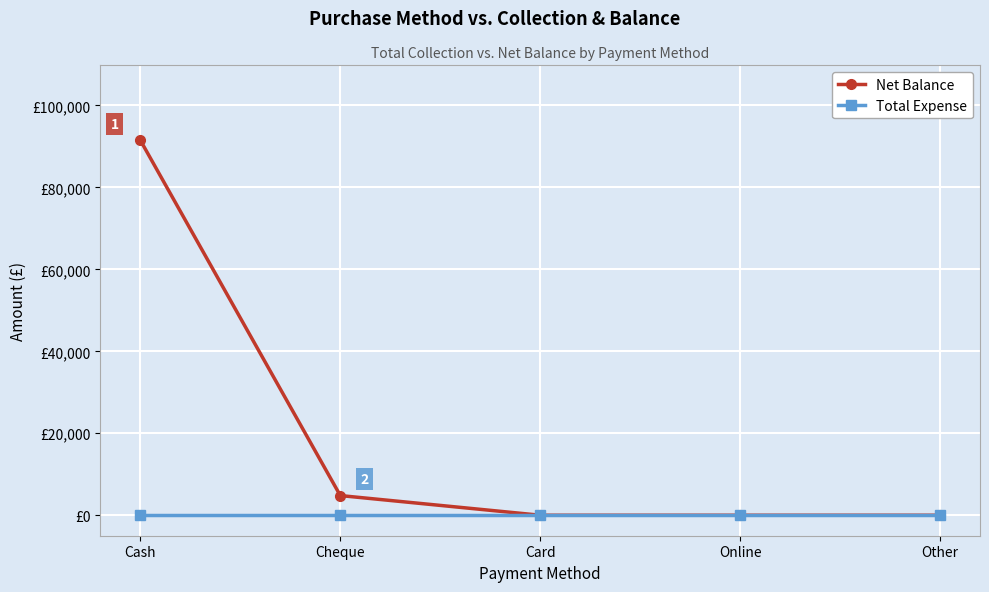

Which category has the highest value across all series?

Cash